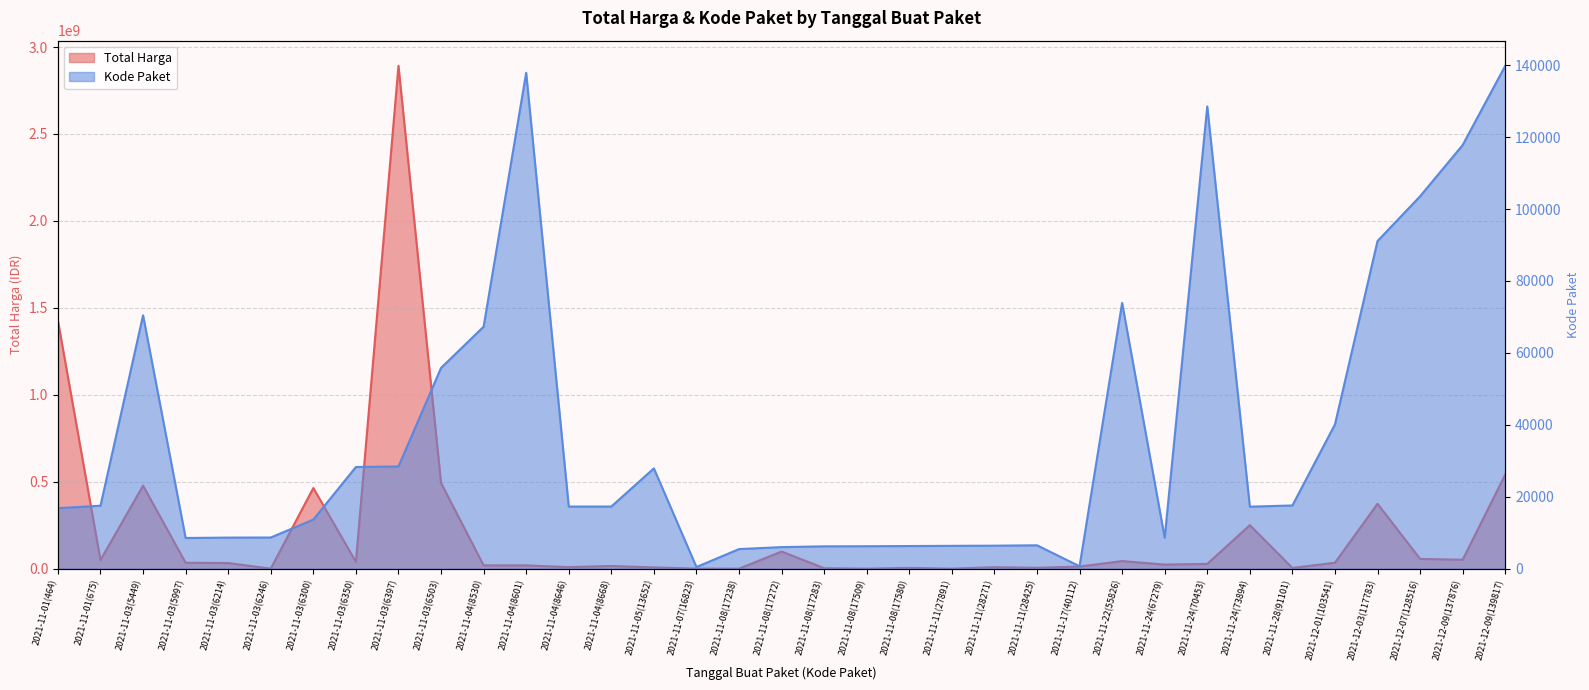

The value of Kode Paket at 2021-12-09(139817) is 236678. True or false?

False